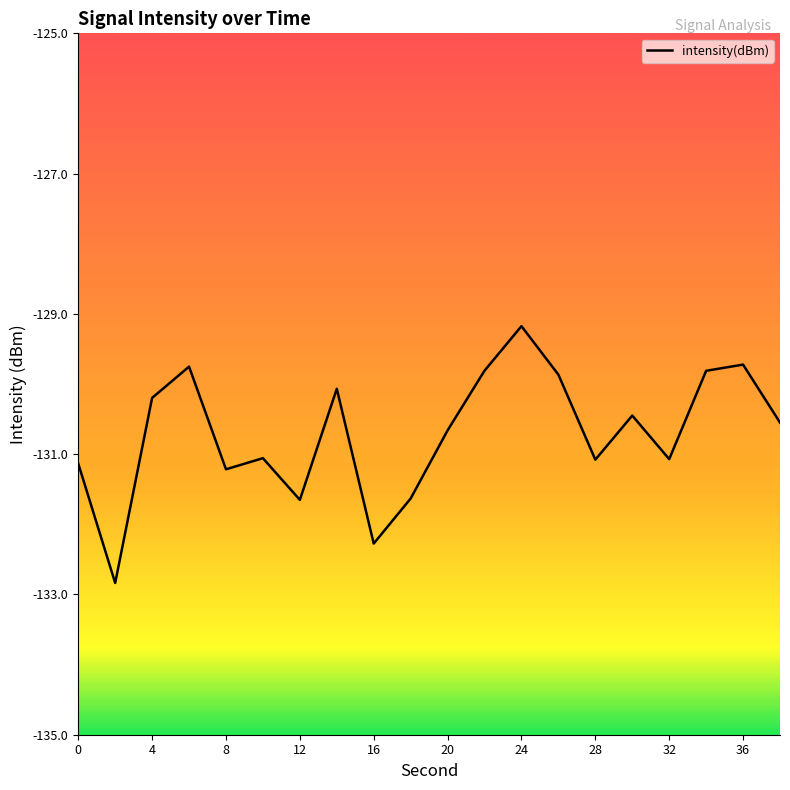

What is the difference between the maximum and minimum values?

3.7